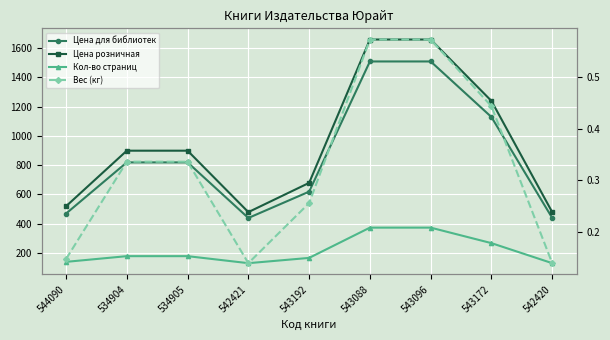

How many series are shown in this chart?

4